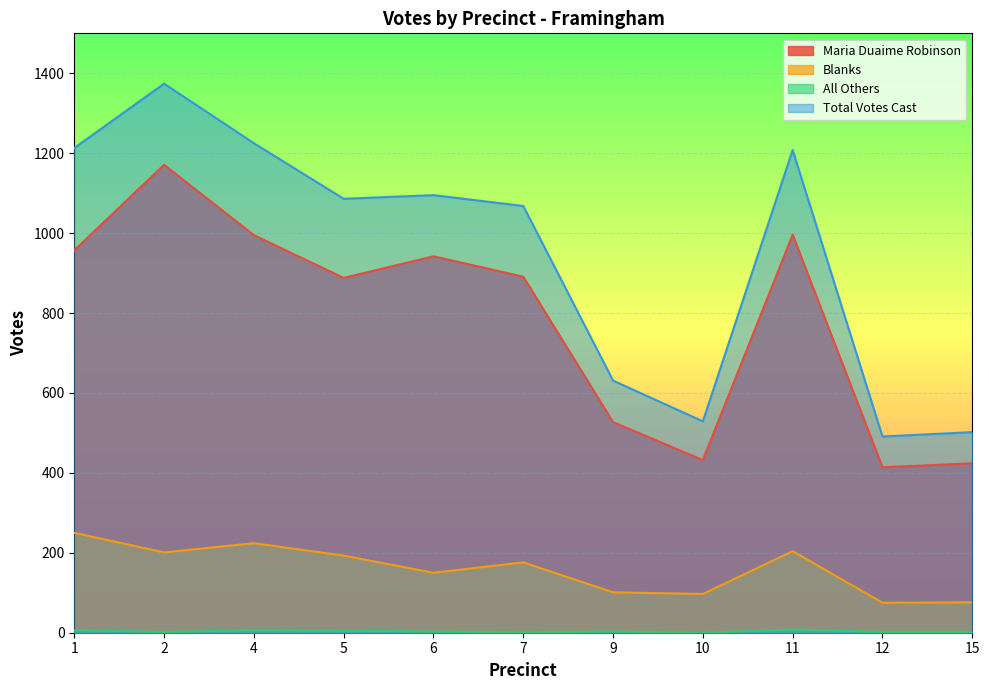

At which label does Maria Duaime Robinson first exceed 891?

1